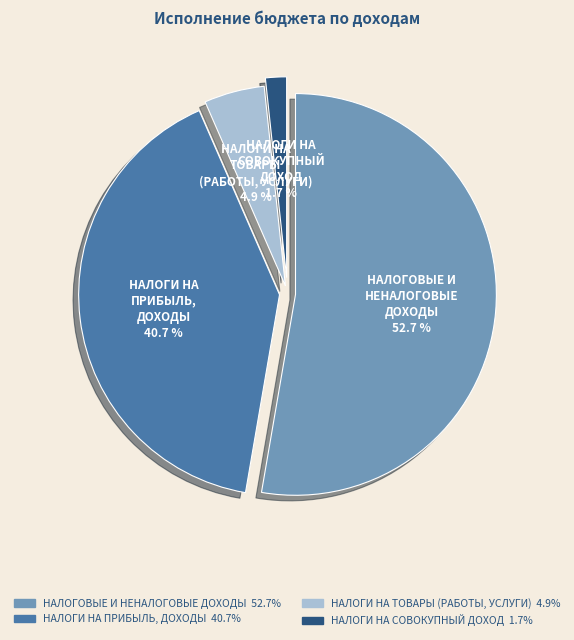

What percentage do НАЛОГОВЫЕ И НЕНАЛОГОВЫЕ ДОХОДЫ and НАЛОГИ НА ТОВАРЫ (РАБОТЫ, УСЛУГИ) together represent?

57.6%